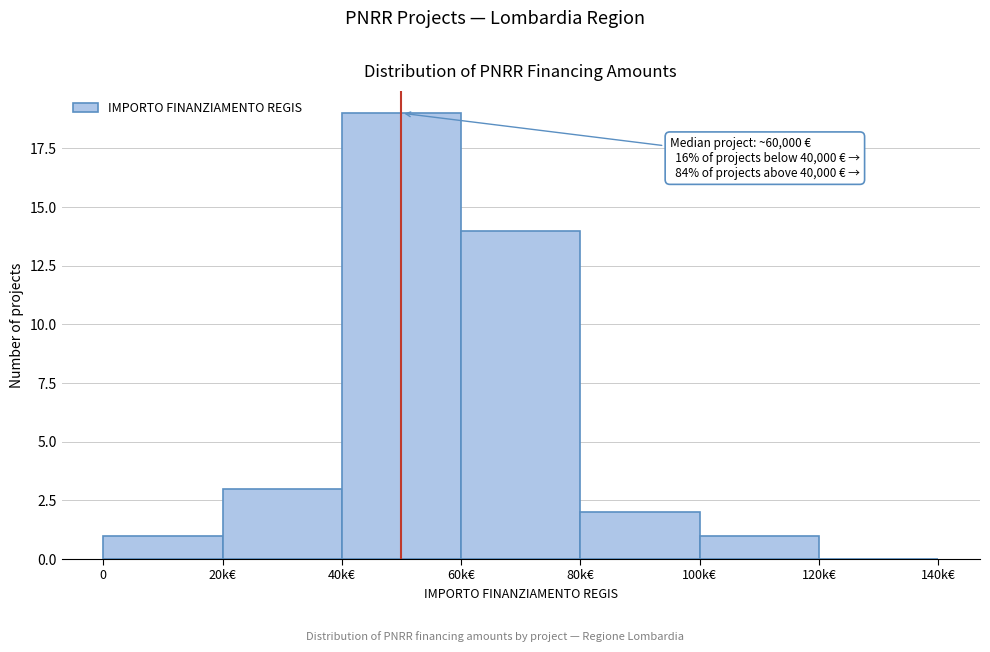

Reading left to right, list all the values displayed in this chart.

0=1	20k€=3	40k€=19	60k€=14	80k€=2	100k€=1	120k€=0